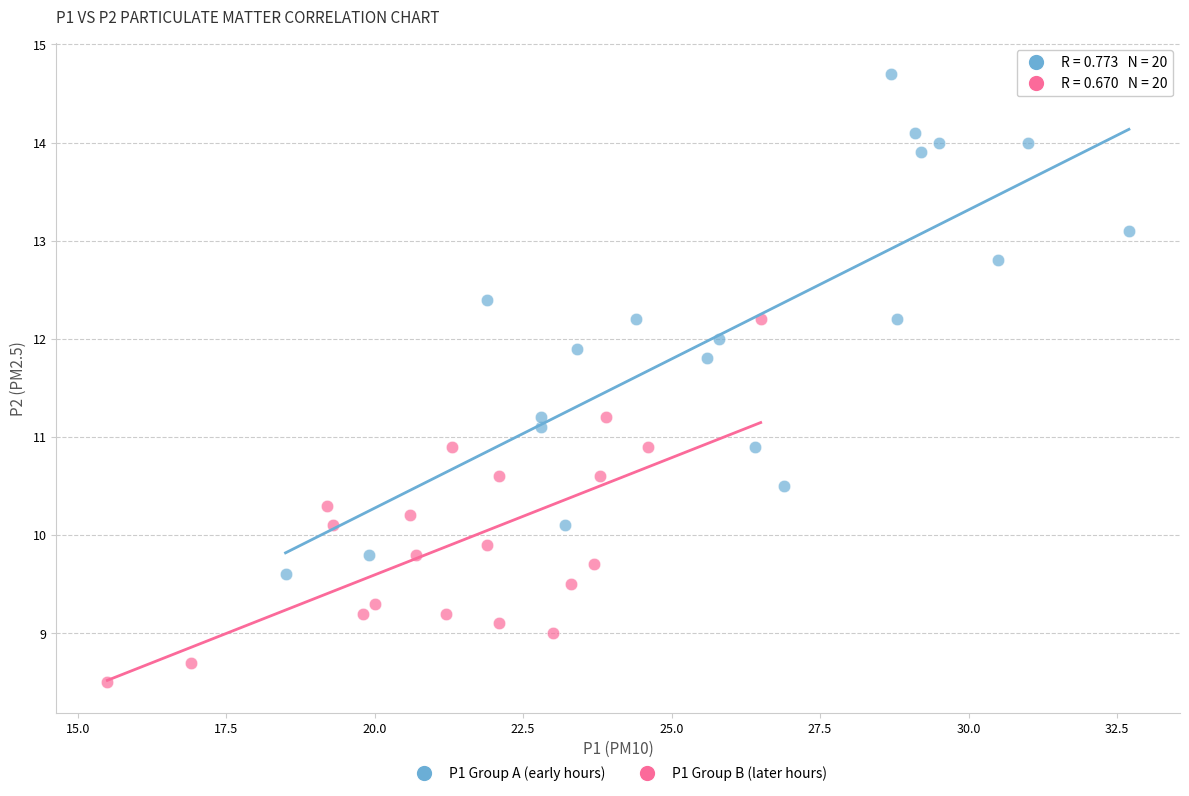

Which series has the widest spread of Y values?

P1 Group A (early hours)